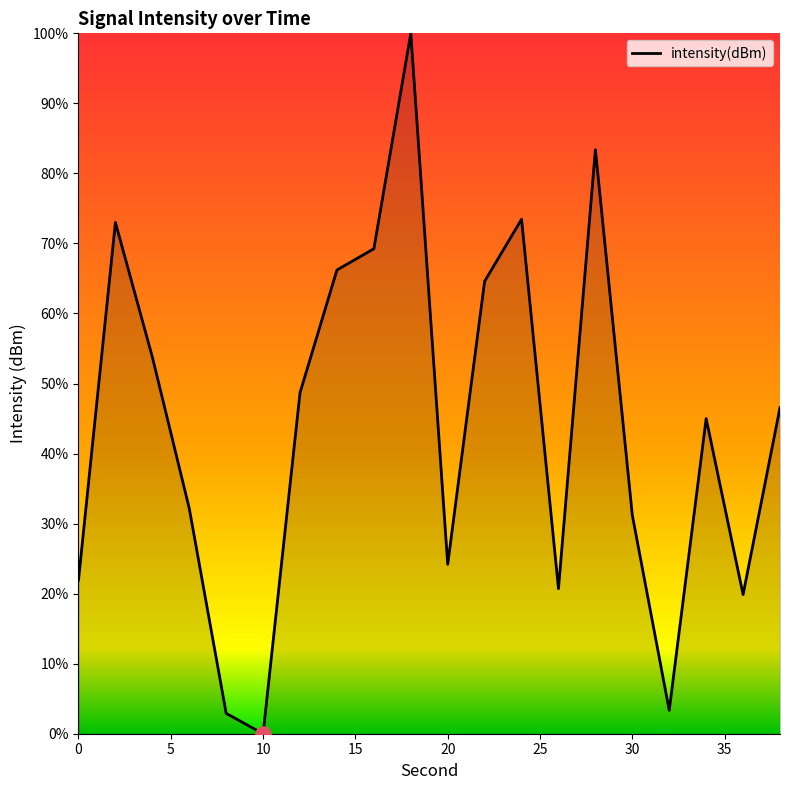

What is the difference between the maximum and minimum values?

100.0